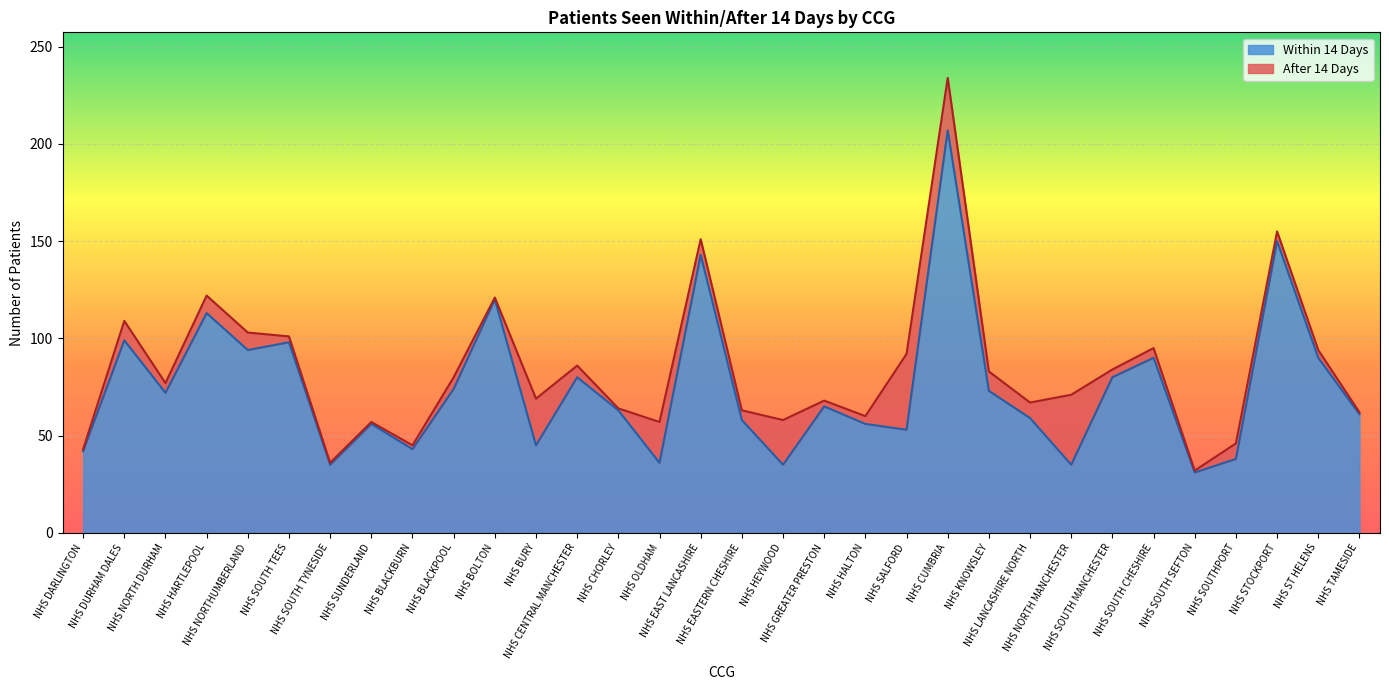

What is the difference between the values at NHS NORTH MANCHESTER and NHS BLACKBURN?

8